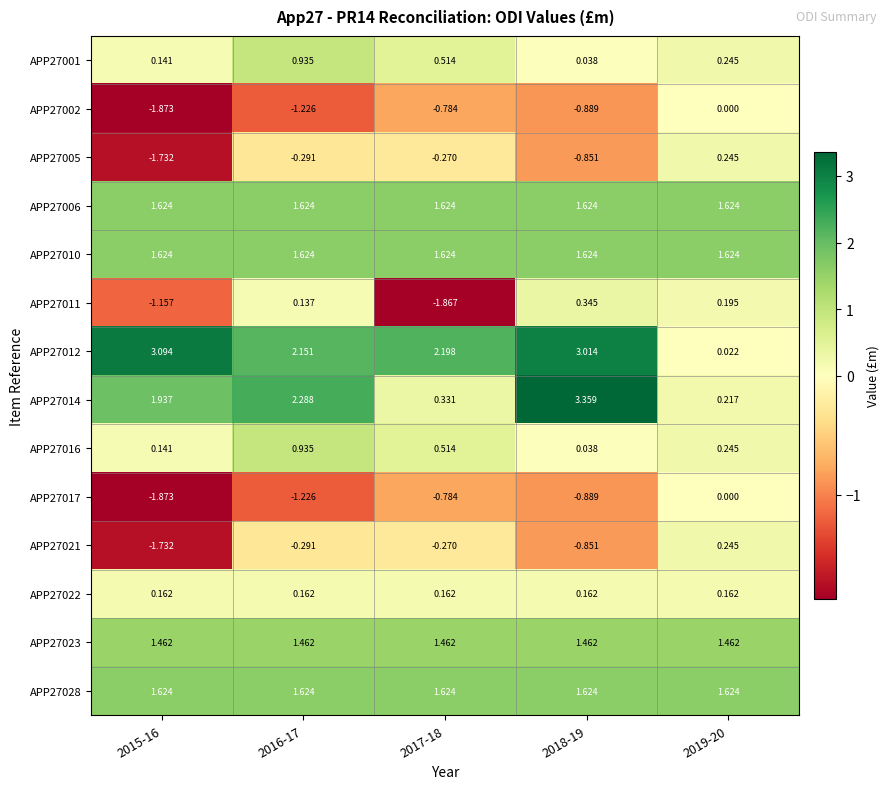

Is the value of APP27014 at 2019-20 greater than the value of APP27012 at 2019-20?

Yes